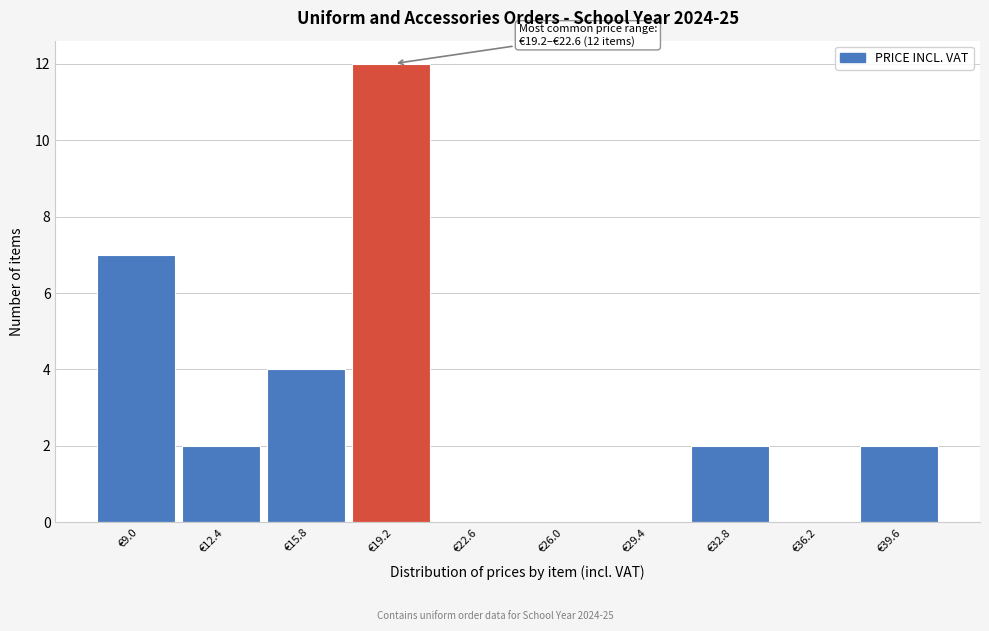

Reading left to right, transcribe all the data shown in this chart.

€9.0=7	€12.4=2	€15.8=4	€19.2=12	€22.6=0	€26.0=0	€29.4=0	€32.8=2	€36.2=0	€39.6=2